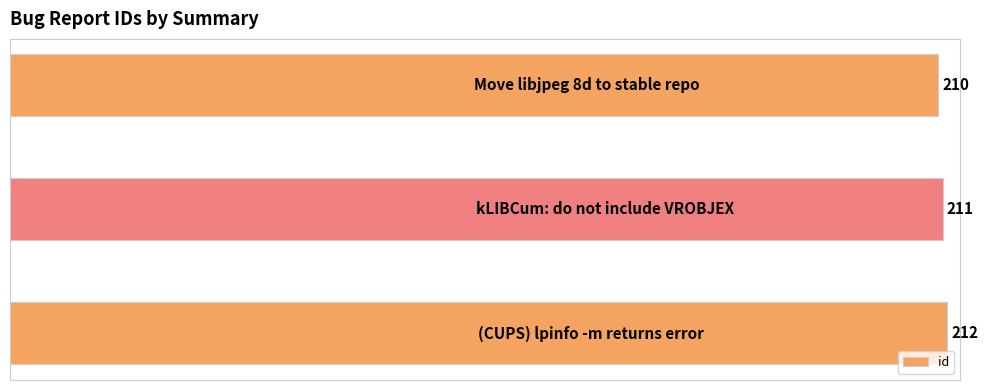

Reading bottom to top, what are all the values shown in this chart?

212	211	210